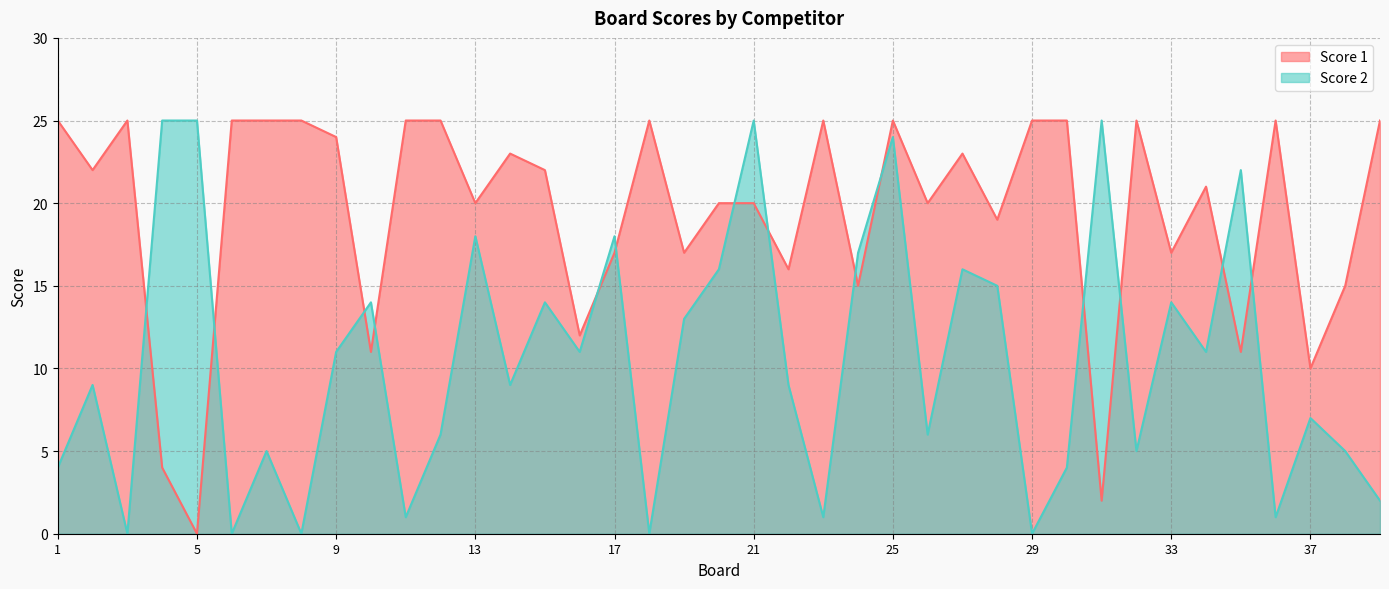

True or false: Score 2 and Score 1 cross at least once.

True